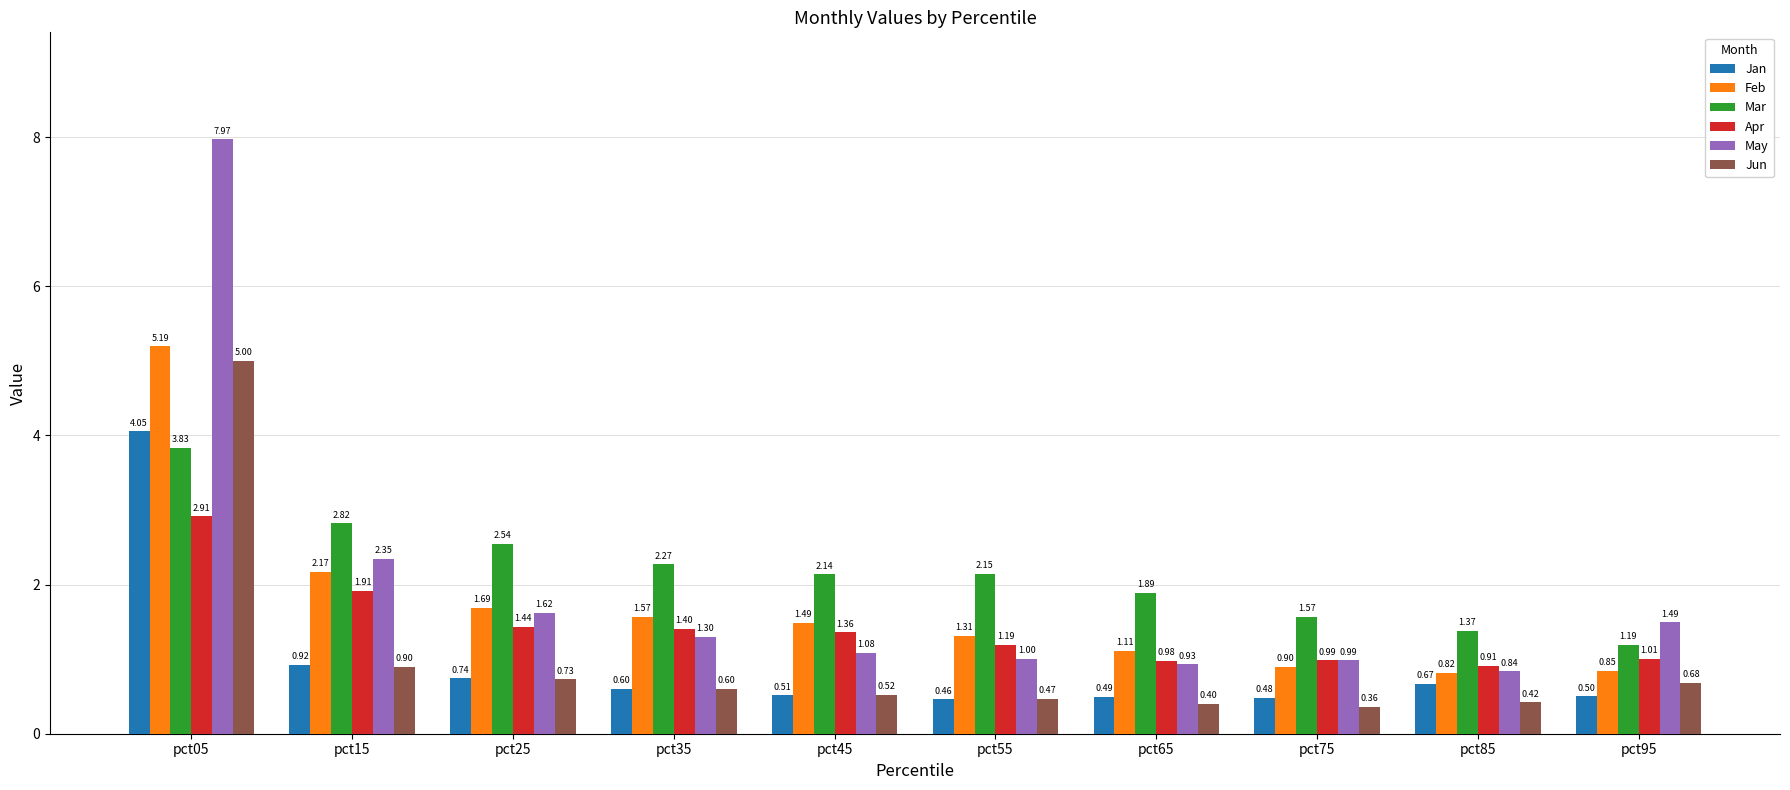

What are all the series names shown in the legend?

Jan, Feb, Mar, Apr, May, Jun